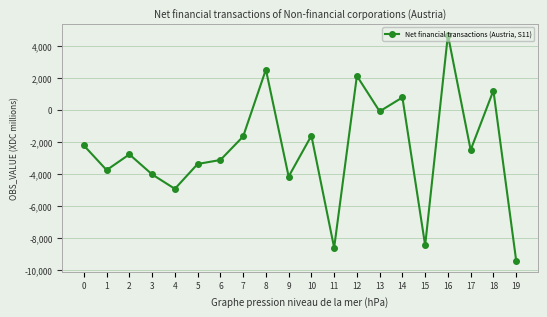

Which category has the lowest value across all series?

19